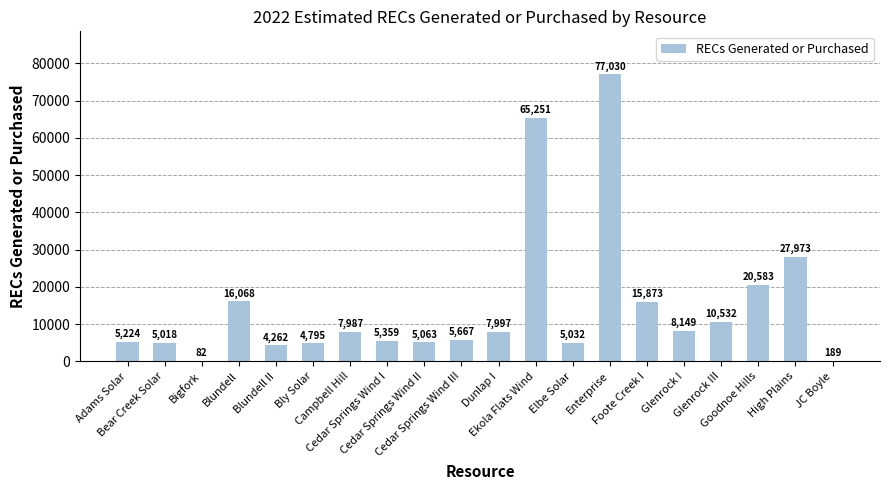

Reading right to left, list all the values displayed in this chart.

JC Boyle=189	High Plains=27973	Goodnoe Hills=20583	Glenrock III=10532	Glenrock I=8149	Foote Creek I=15873	Enterprise=77030	Elbe Solar=5032	Ekola Flats Wind=65251	Dunlap I=7997	Cedar Springs Wind III=5667	Cedar Springs Wind II=5063	Cedar Springs Wind I=5359	Campbell Hill=7987	Bly Solar=4795	Blundell II=4262	Blundell=16068	Bigfork=82	Bear Creek Solar=5018	Adams Solar=5224